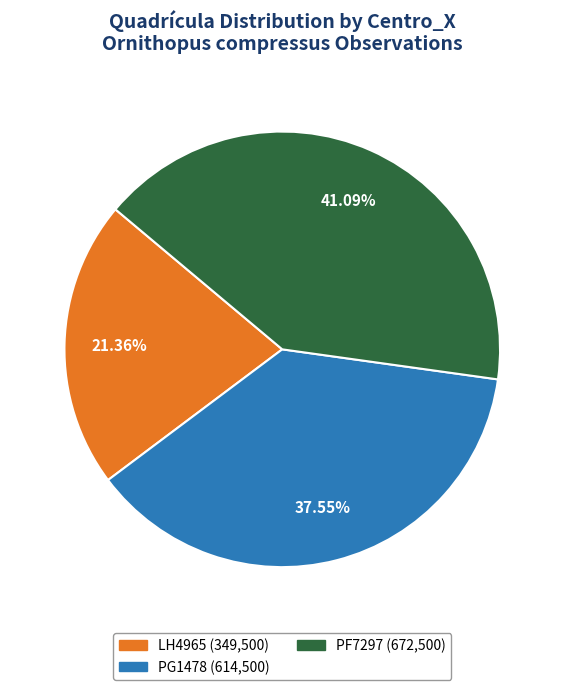

Does LH4965 represent more than half of the total?

No